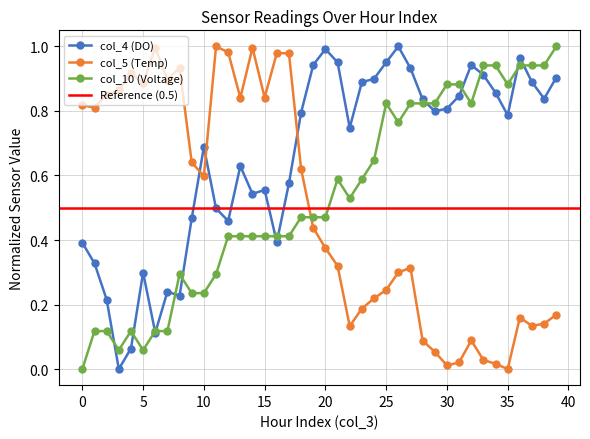

Which series ends up on top after the final intersection of col_5 (Temp) and col_4 (DO)?

col_4 (DO)